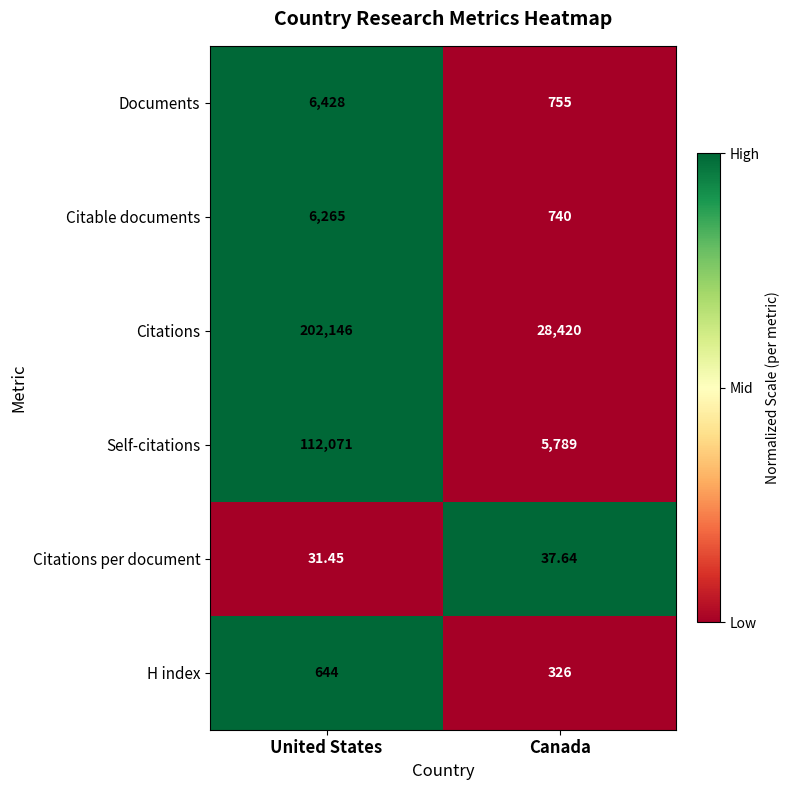

At which category does the chart reach its minimum across all series?

United States